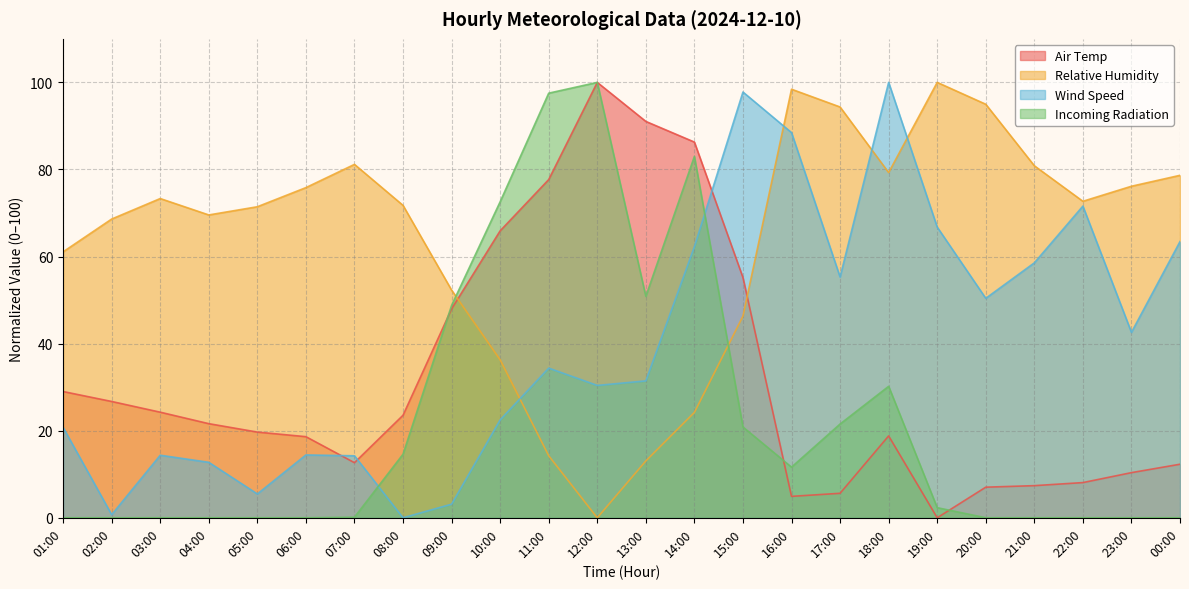

Is the value of Air Temp at 22:00 greater than the value of Wind Speed at 04:00?

No